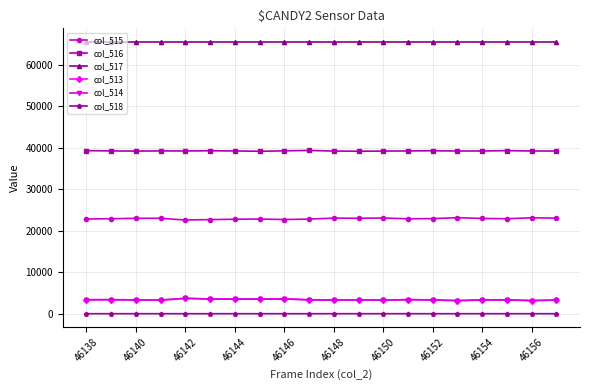

True or false: col_513 has more than 0 points higher than both neighbors.

True